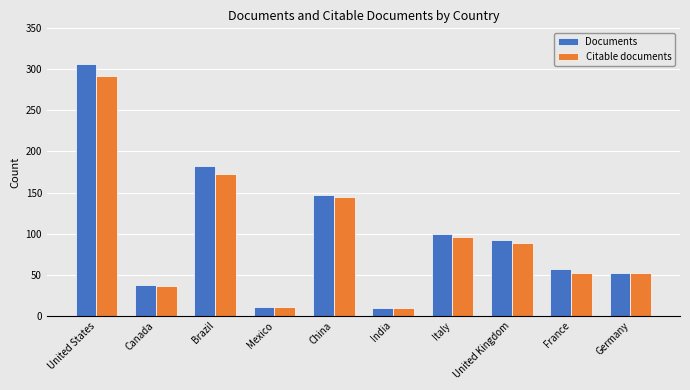

What is the spread (max minus min) of values at Brazil?

10